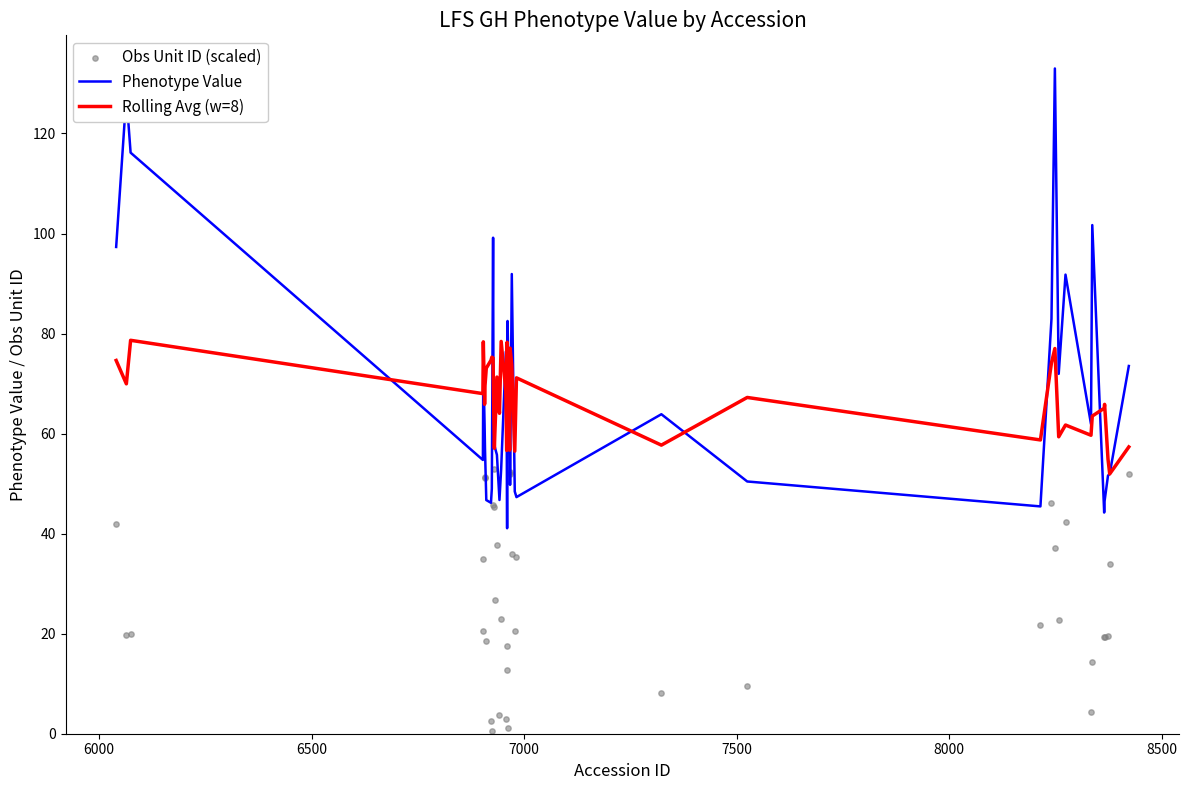

What is the highest value of the Phenotype Value series?

133.0